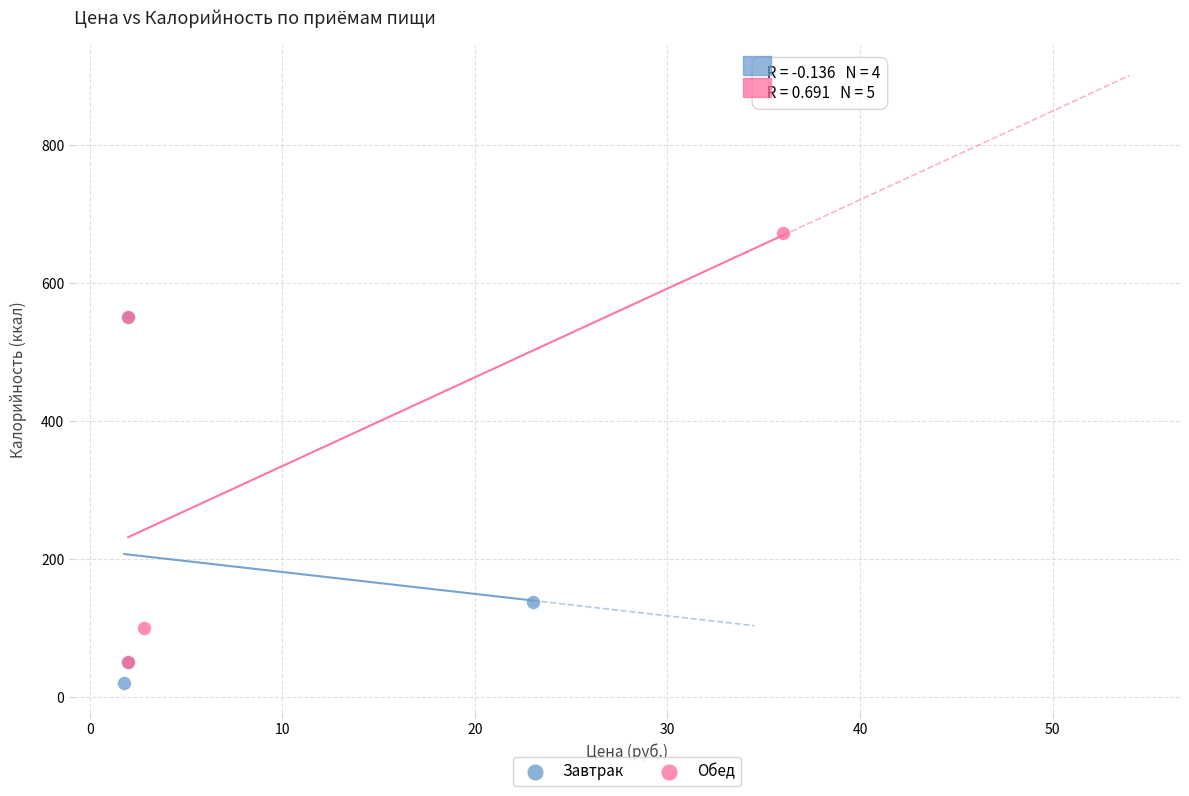

Which series has the widest spread of Y values?

Обед